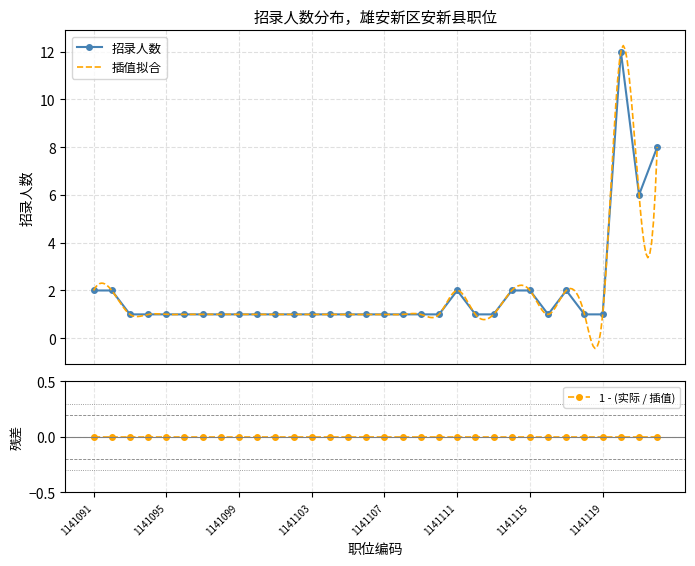

List the labels in order of value, largest first.

1141120, 1141122, 1141121, 1141091, 1141092, 1141111, 1141114, 1141115, 1141117, 1141093, 1141094, 1141095, 1141096, 1141097, 1141098, 1141099, 1141100, 1141101, 1141102, 1141103, 1141104, 1141105, 1141106, 1141107, 1141108, 1141109, 1141110, 1141112, 1141113, 1141116, 1141118, 1141119